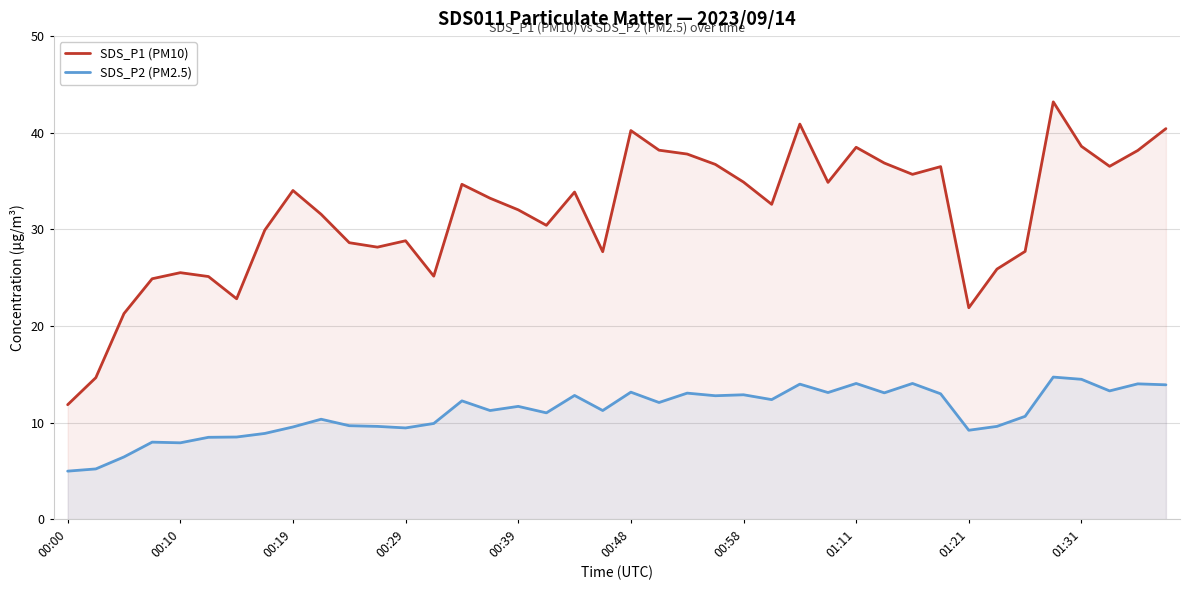

Rank the series by their maximum value, from lowest to highest.

SDS_P2 (PM2.5), SDS_P1 (PM10)